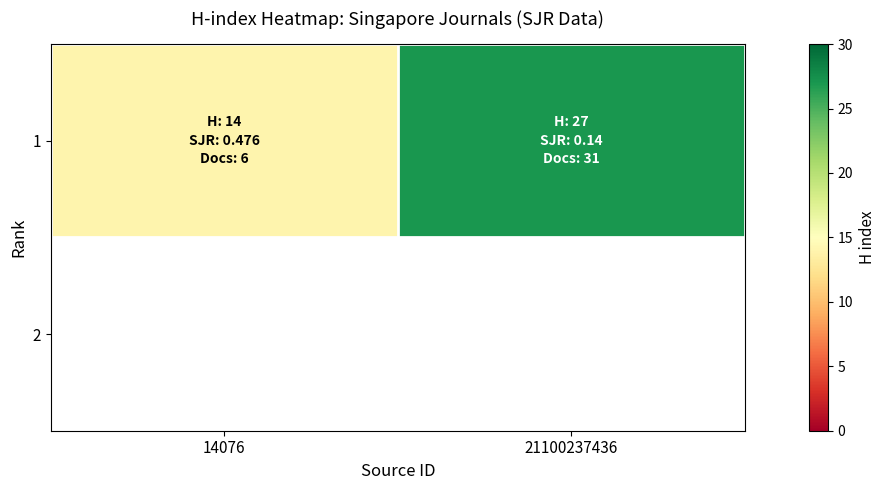

What is the greatest value displayed?

27